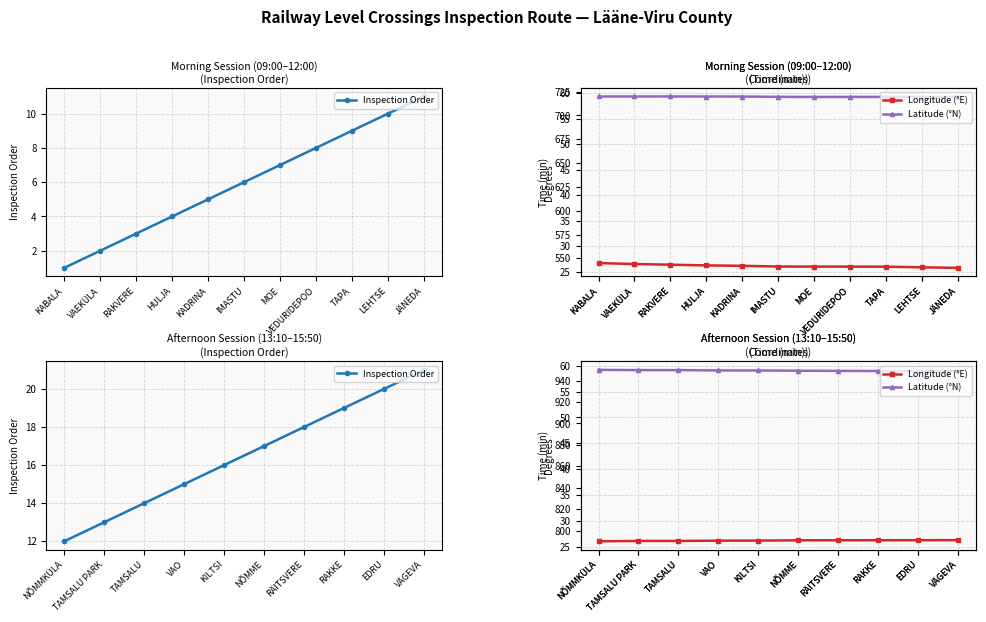

Which series has the widest spread of values?

Time (min)